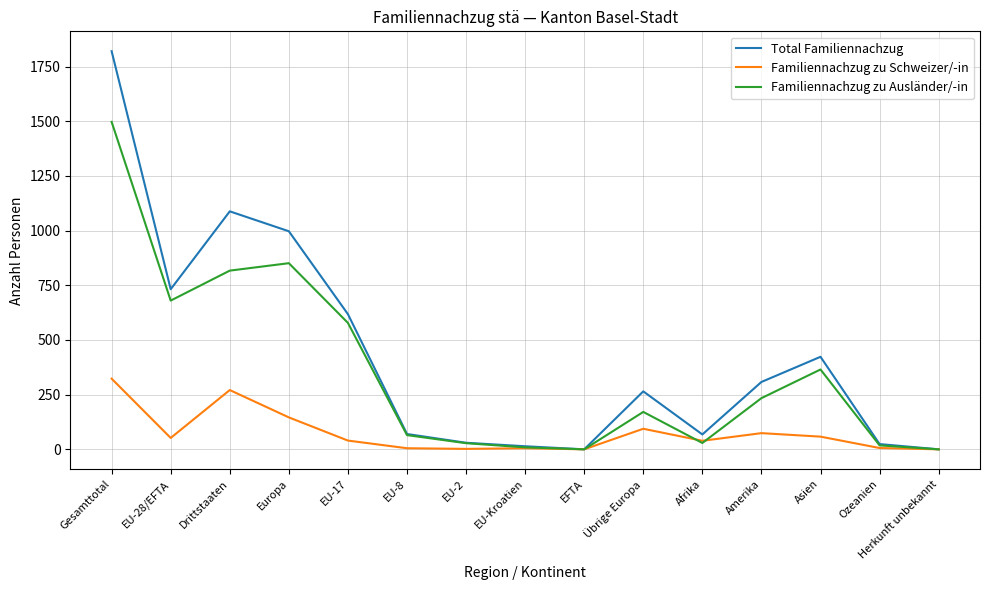

At which category does Familiennachzug zu Ausländer/-in reach its first local valley?

EU-28/EFTA